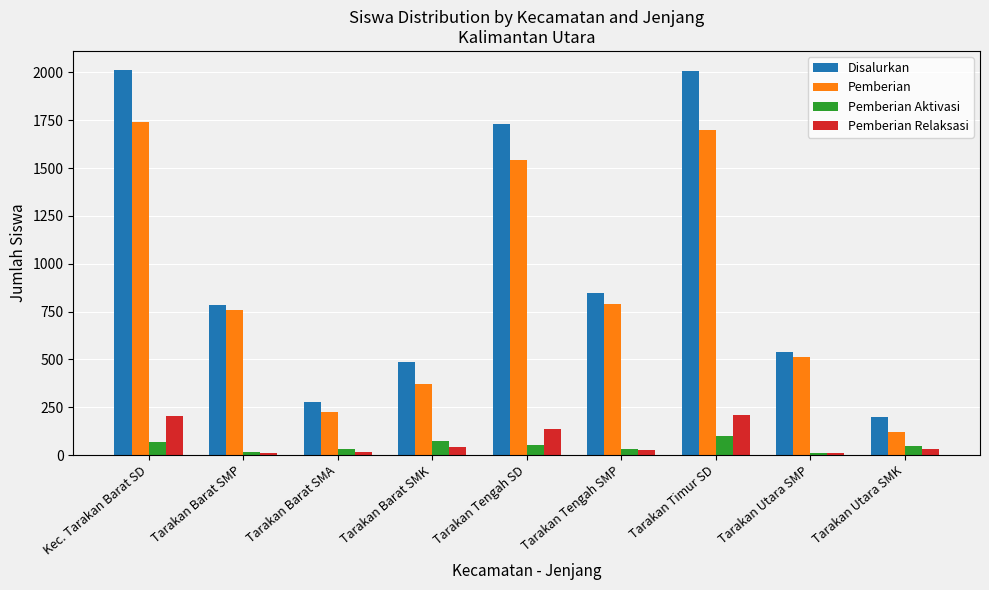

At how many categories does at least one series exceed 598?

5